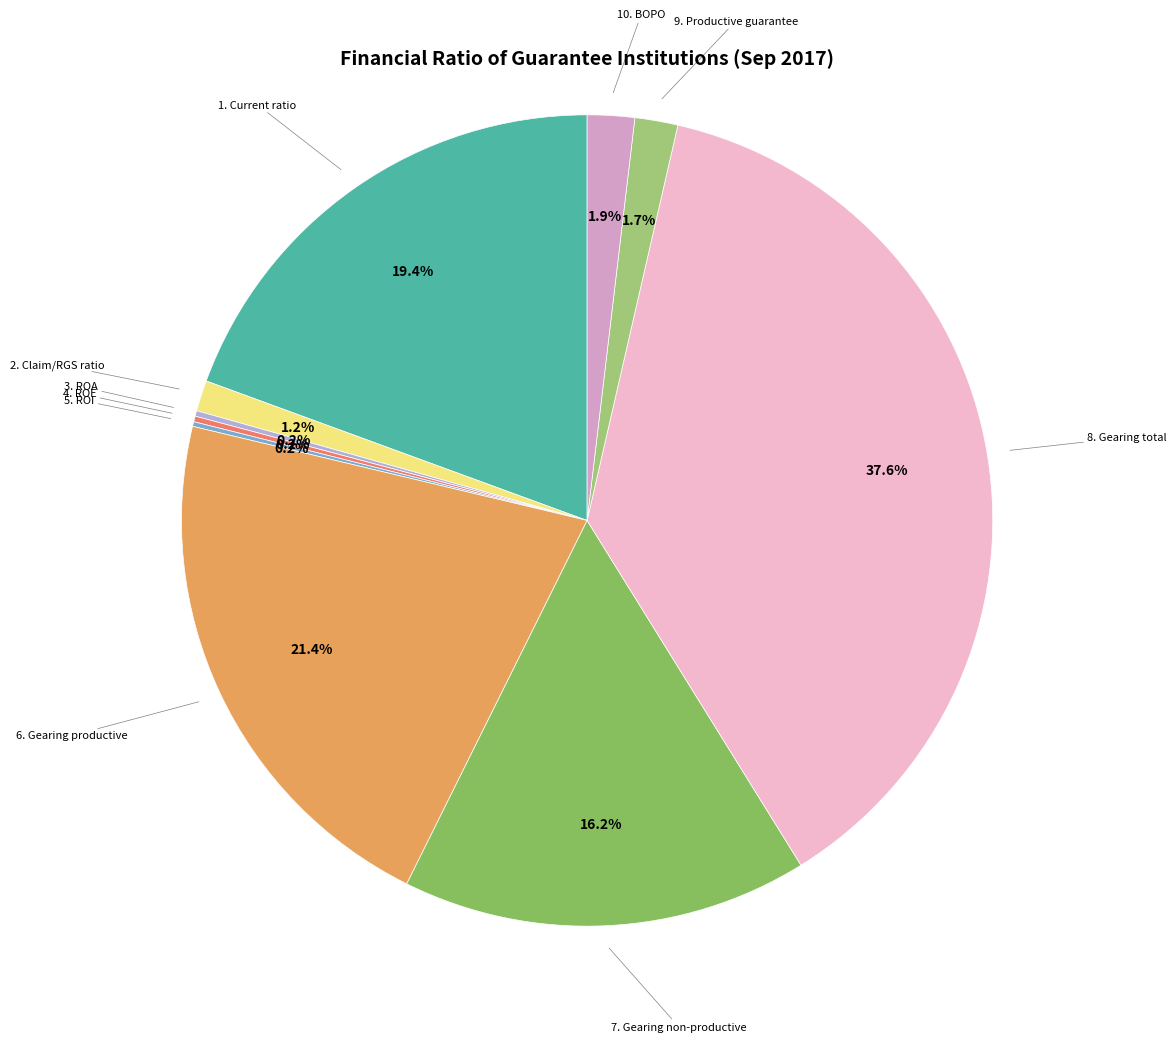

Between 1. Current ratio and 10. BOPO, which is larger?

1. Current ratio